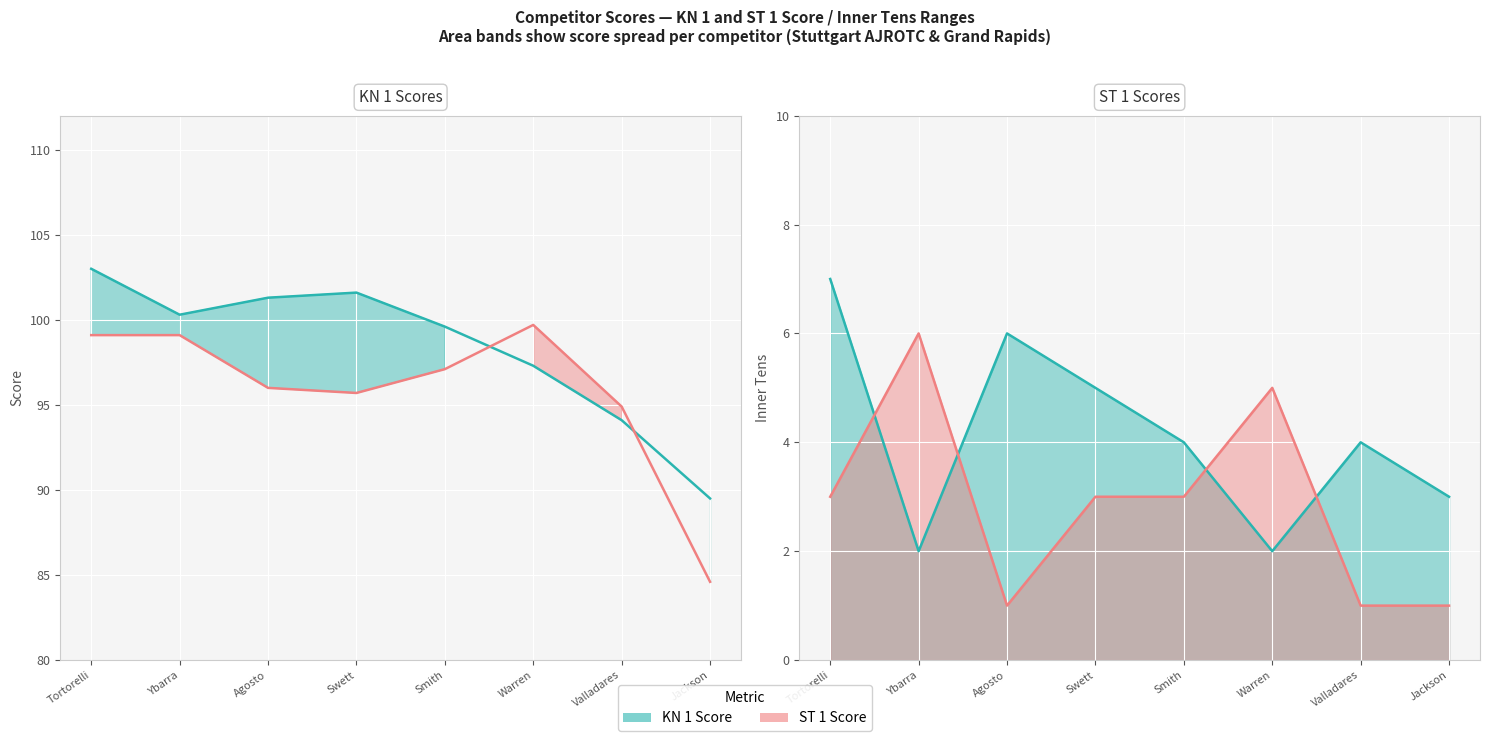

Reading left to right, transcribe all the data shown in this chart.

KN 1 Score line: 103.0	100.3	101.3	101.6	99.6	97.3	94.1	89.5
ST 1 Score line: 99.1	99.1	96.0	95.7	97.1	99.7	94.9	84.6
KN 1 Inner Tens line: 7.0	2.0	6.0	5.0	4.0	2.0	4.0	3.0
ST 1 Inner Tens line: 3.0	6.0	1.0	3.0	3.0	5.0	1.0	1.0